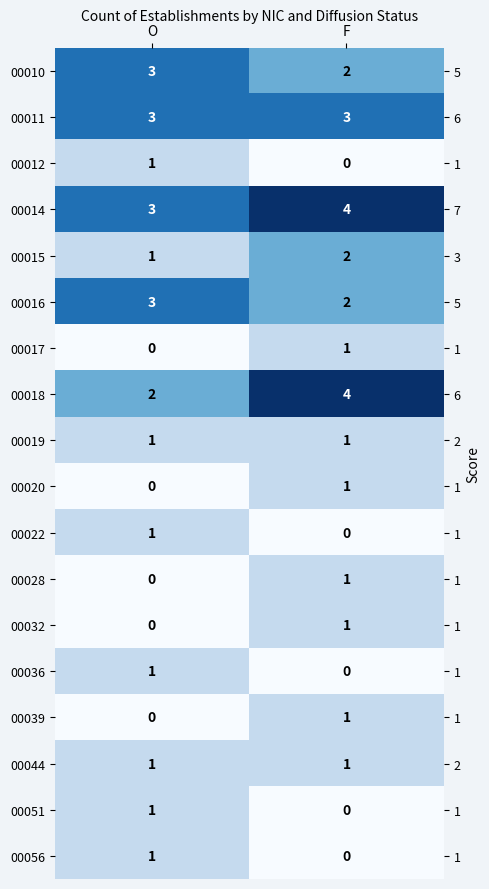

At which category is the sum across all series the highest?

F